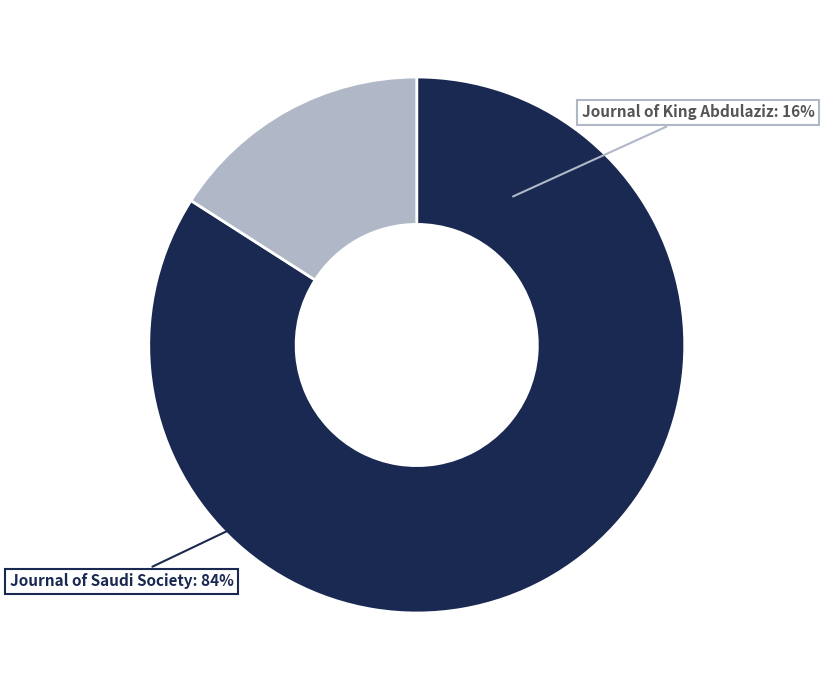

To the nearest percent, what is the difference between the largest and smallest slice percentages?

68%